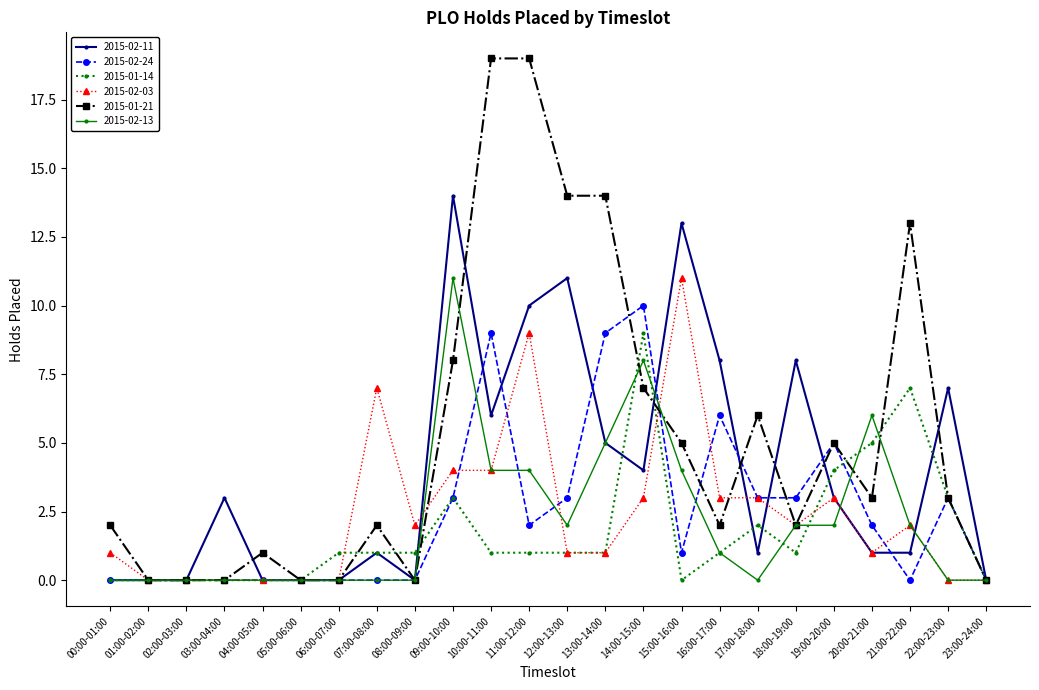

What is the difference between the 2015-02-24 values at 16:00-17:00 and 10:00-11:00?

3